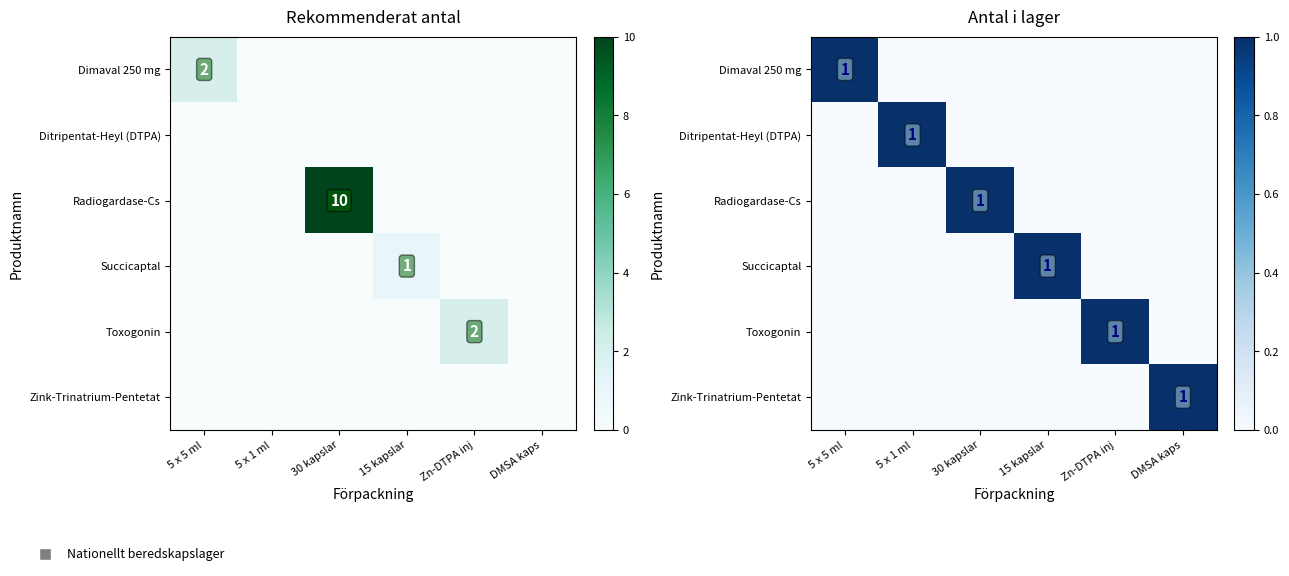

Where is Radiogardase-Cs nearest to the value 0?

5 x 5 ml